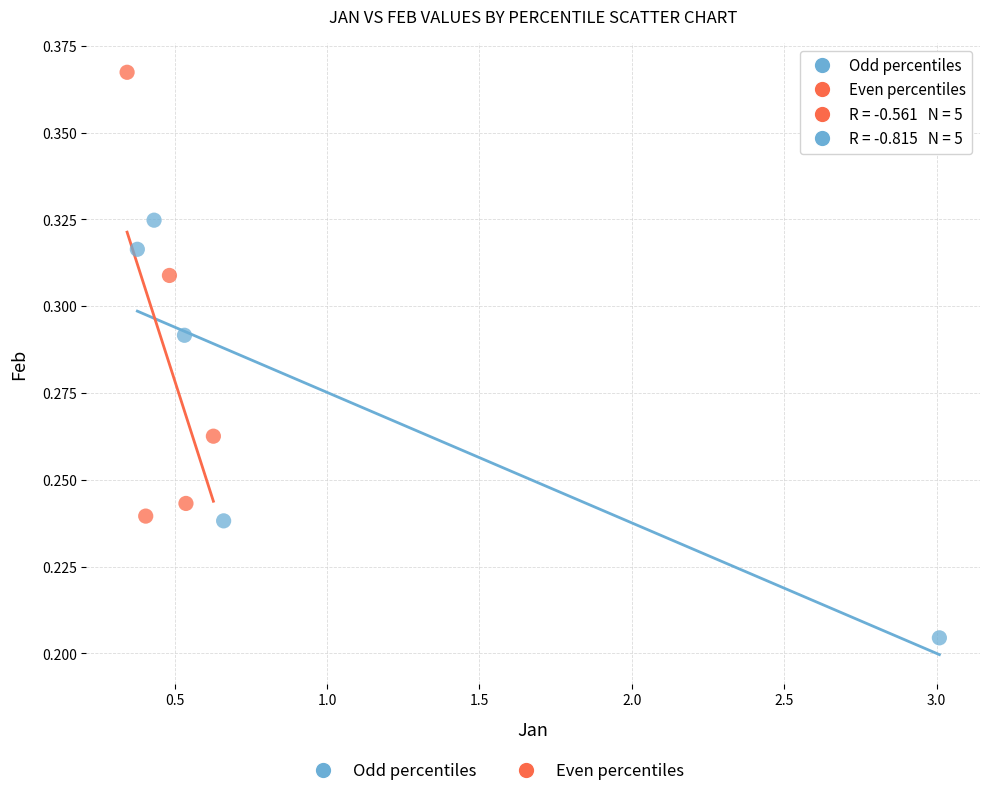

Which series contains the highest Y value?

Even percentiles